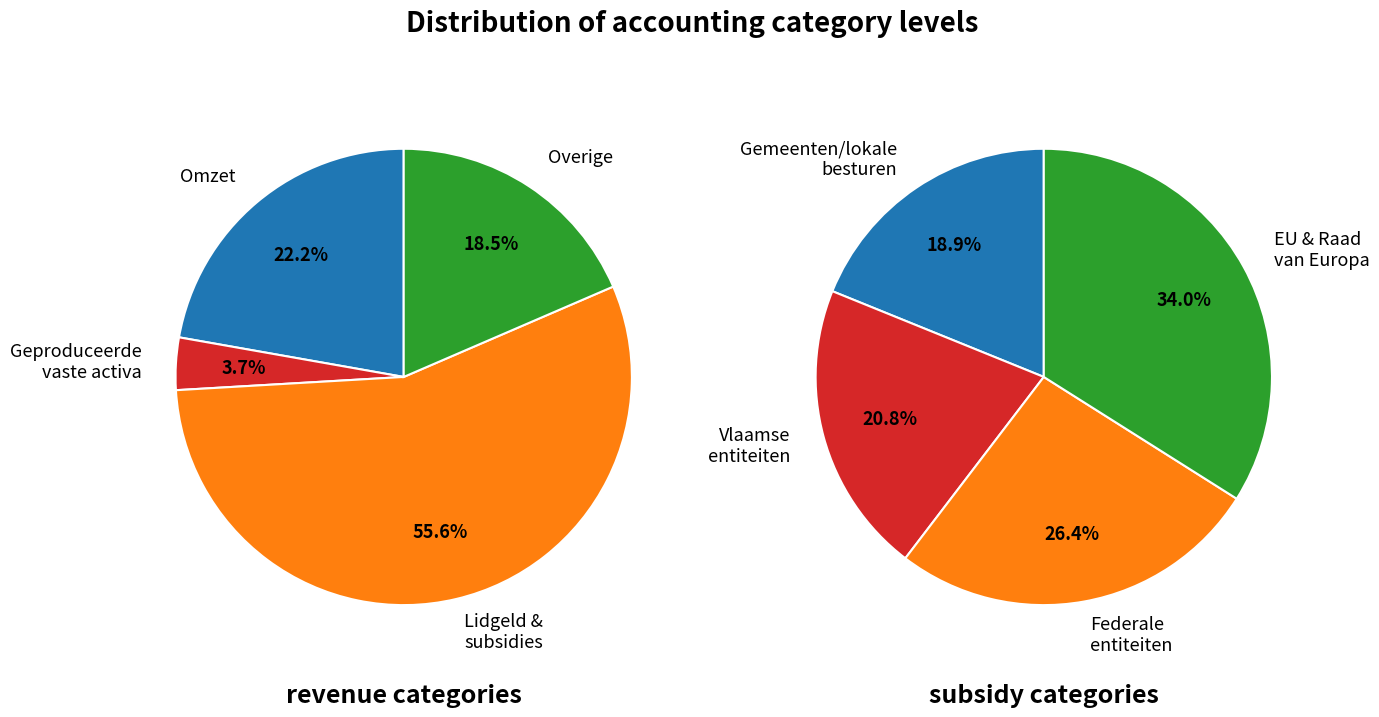

To the nearest percent, what is the combined percentage of Overige bedrijfsopbrengsten and Lidgeld, schenkingen, legaten en subsidies?

74%